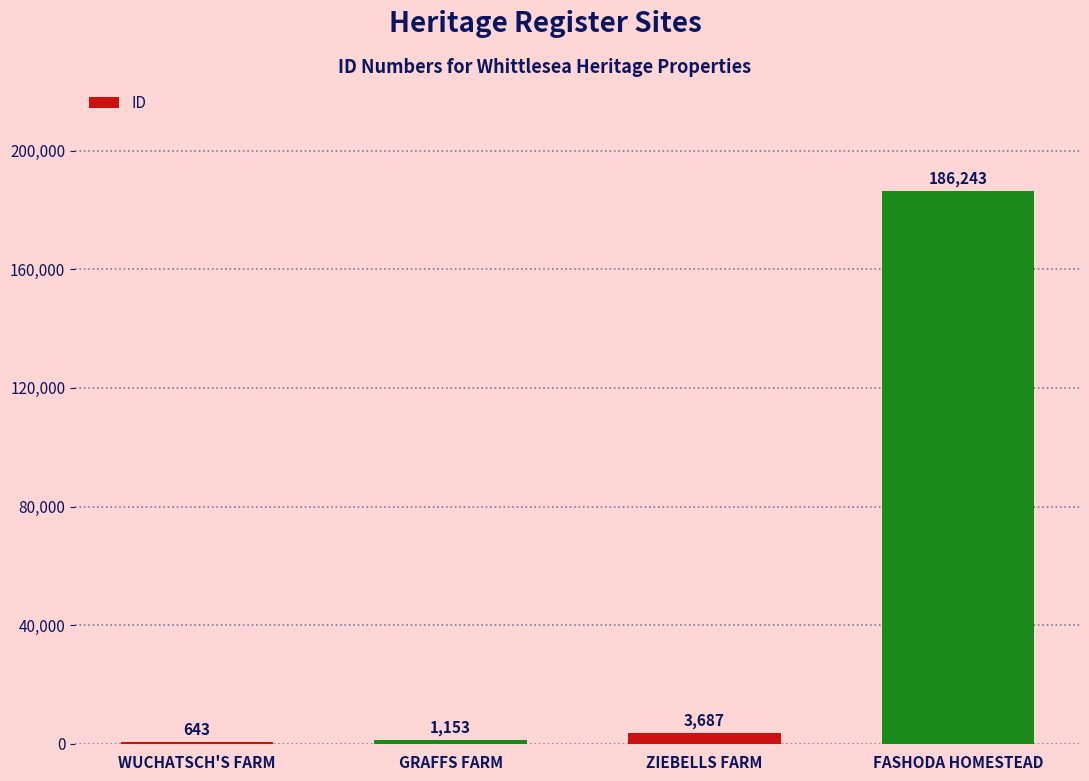

True or false: the data shows 1153 at GRAFFS FARM.

True